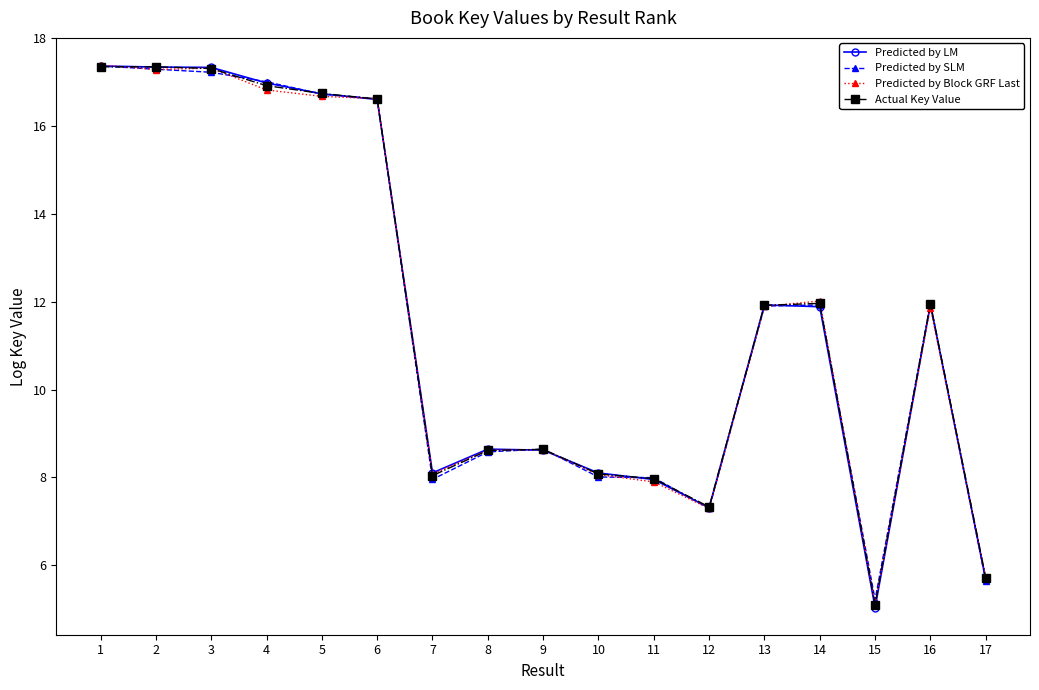

Is the value of Predicted by Block GRF Last at 1 greater than the value of Predicted by SLM at 6?

Yes